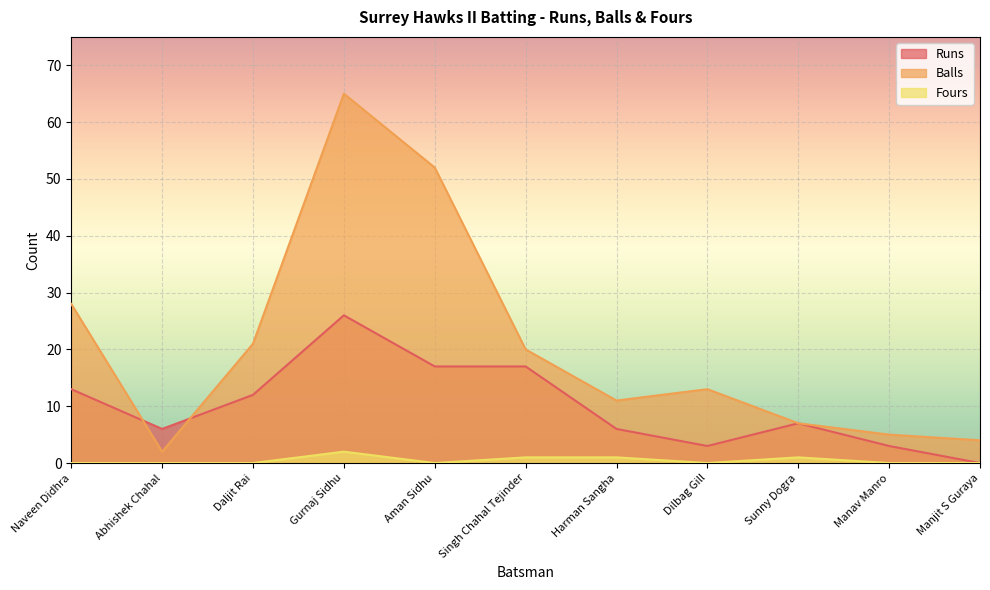

What is the label of the 8th point from the right?

Gurnaj Sidhu